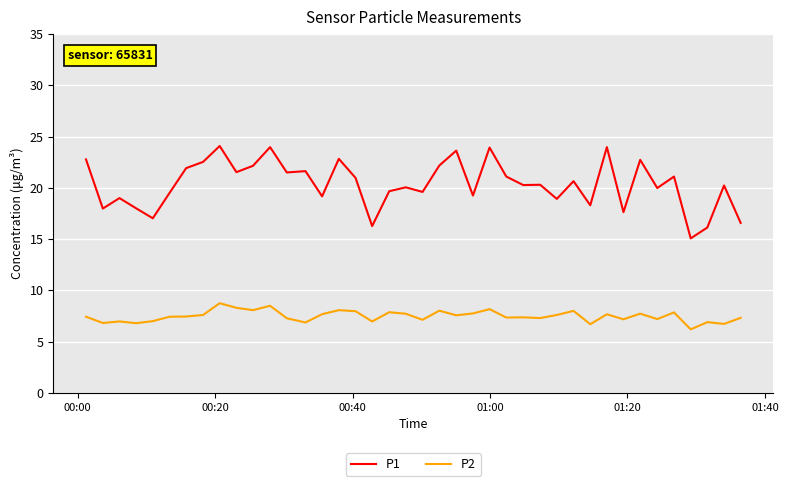

Which series has the widest spread of values?

P1